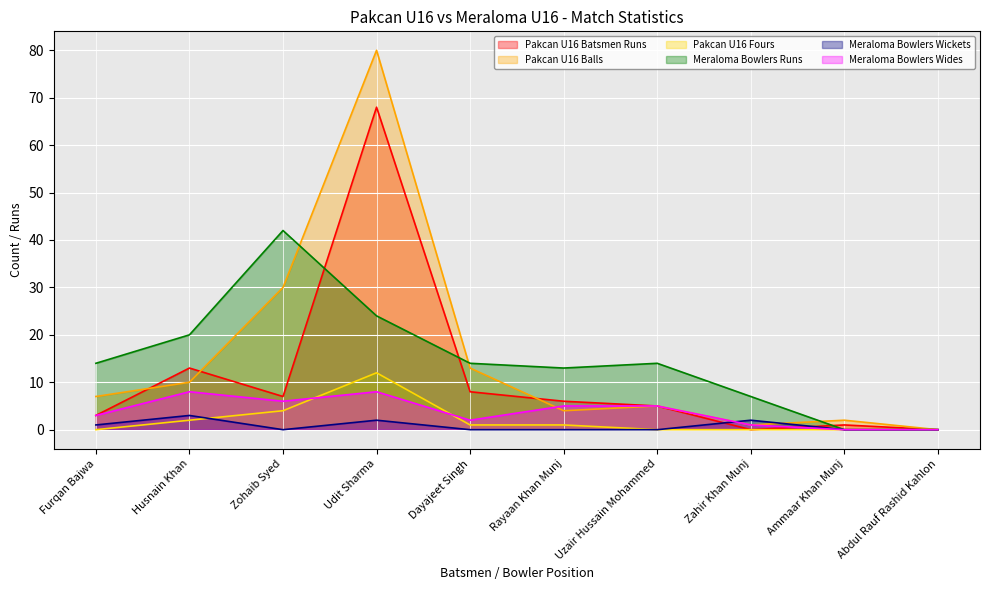

What is the sum of all Meraloma Bowlers Wickets values?

8